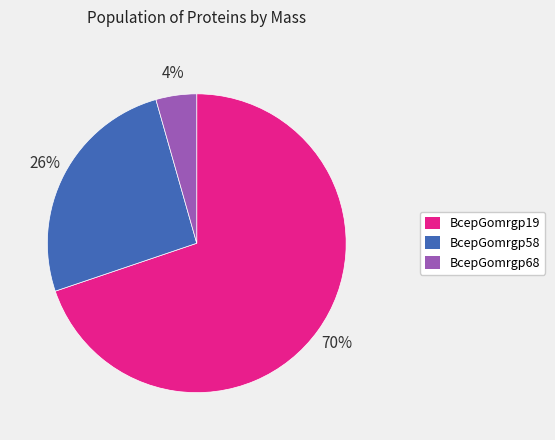

Do BcepGomrgp68 and BcepGomrgp19 together represent more than half of the pie?

Yes